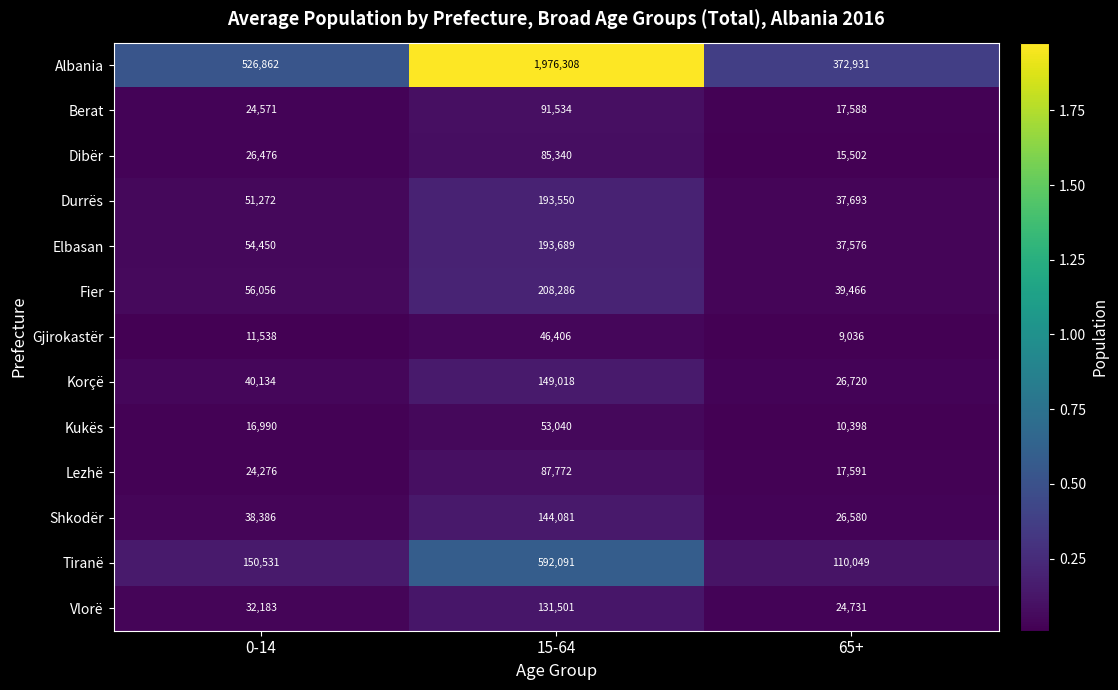

At how many categories does at least one series exceed 1126228?

1